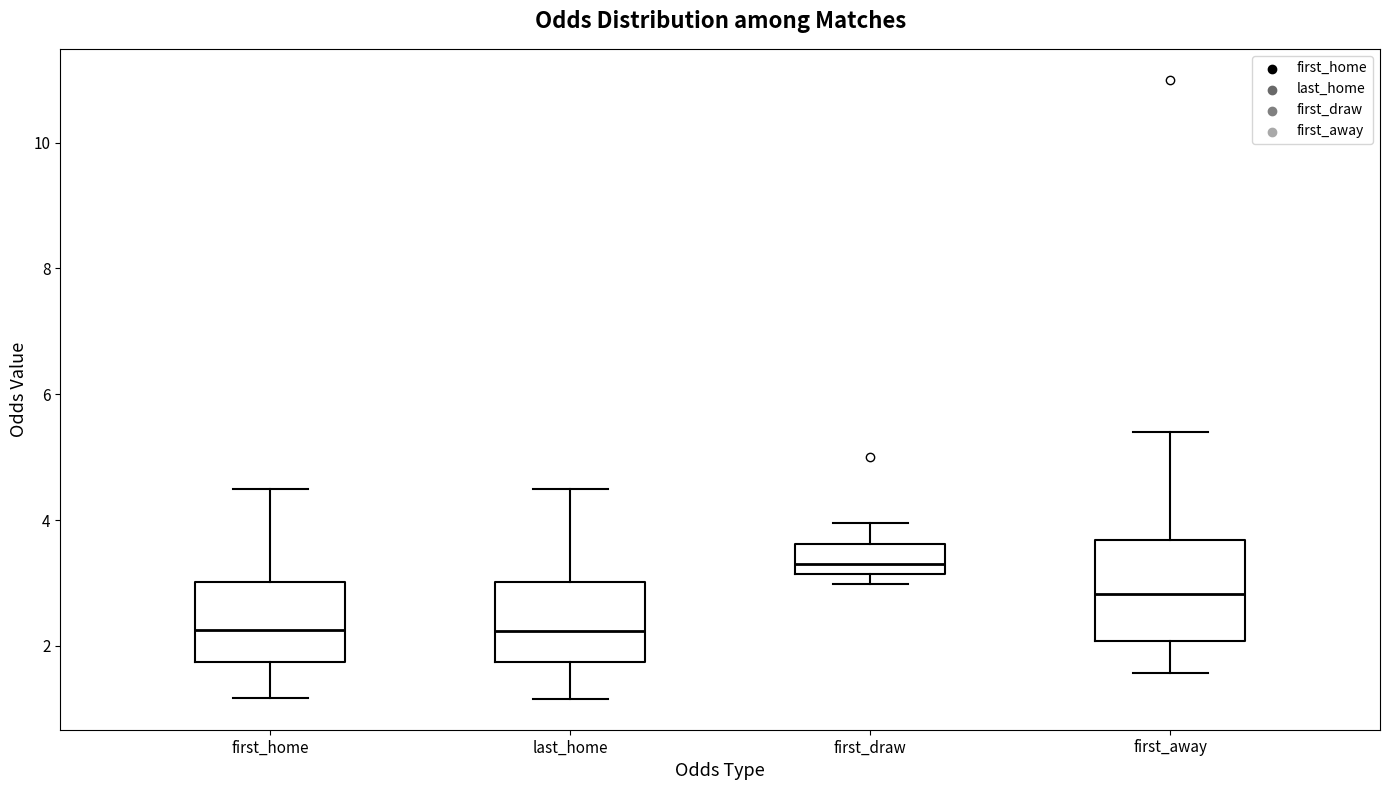

Which box is the tallest, from its lower edge to its upper edge?

first_away